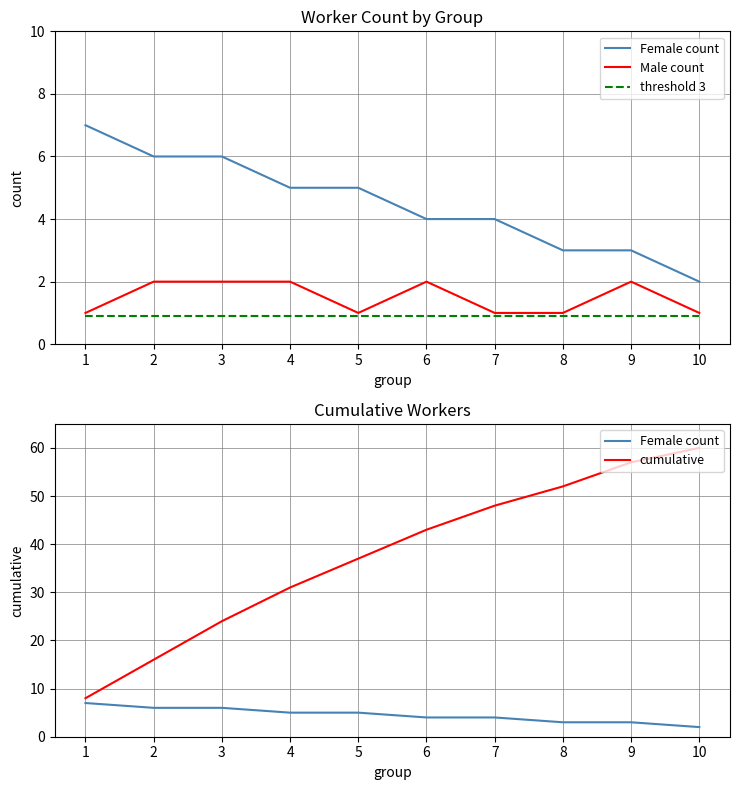

True or false: cumulative and threshold 3 cross at least once.

False